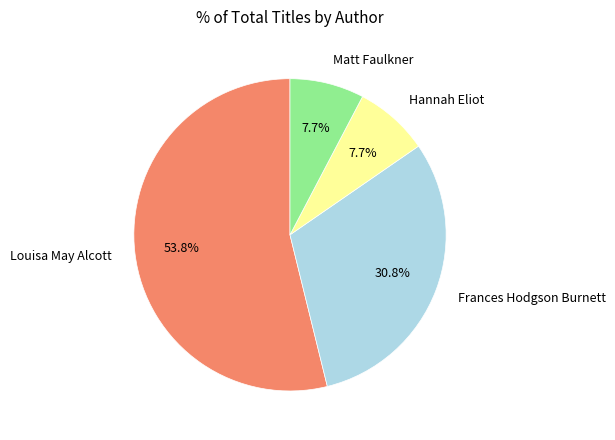

Is there a majority slice in this chart?

Yes